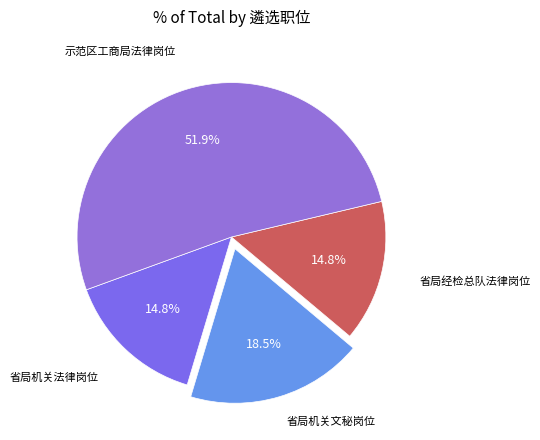

How many segments does this pie chart have?

4